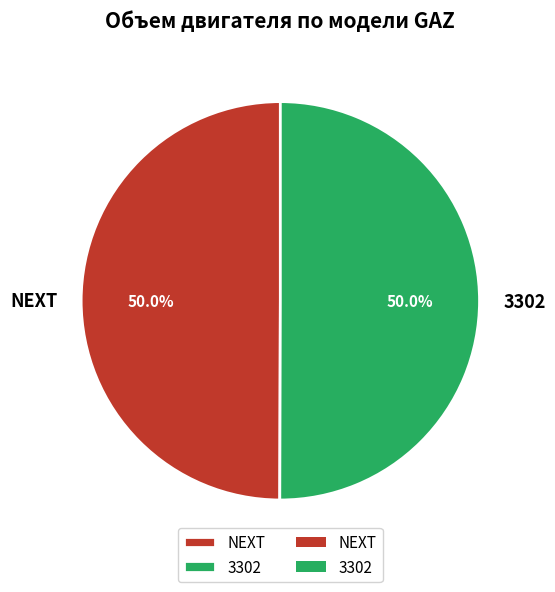

How much of the chart is everything except NEXT?

50.0%